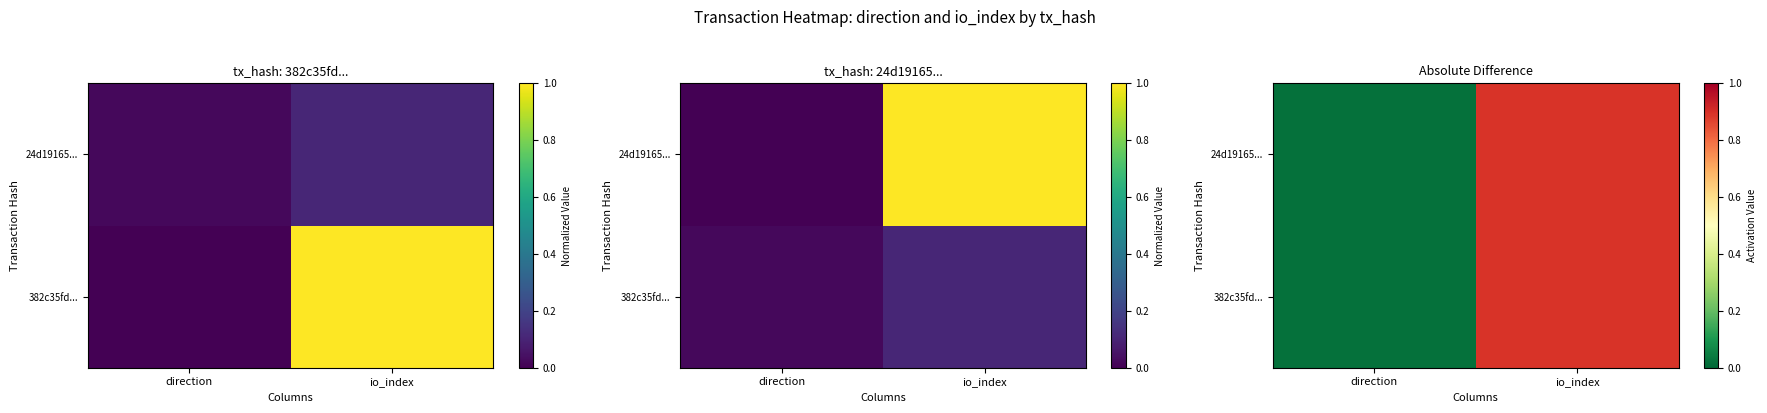

The 24d19165... series shows 0.3 at io_index. True or false?

False